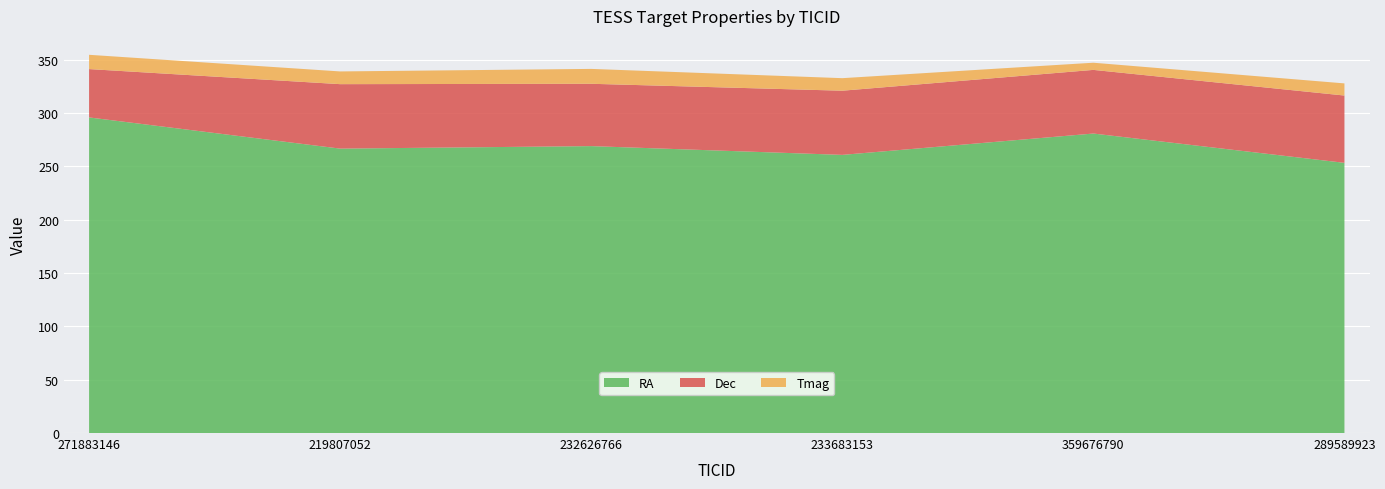

Reading left to right, extract all data points from this chart.

RA: 271883146=295.8	219807052=266.5	232626766=268.9	233683153=260.7	359676790=280.7	289589923=253.2
Dec: 271883146=45.3	219807052=60.4	232626766=58.4	233683153=60.1	359676790=59.6	289589923=63.1
Tmag: 271883146=13.4	219807052=11.9	232626766=13.9	233683153=11.8	359676790=6.7	289589923=11.4